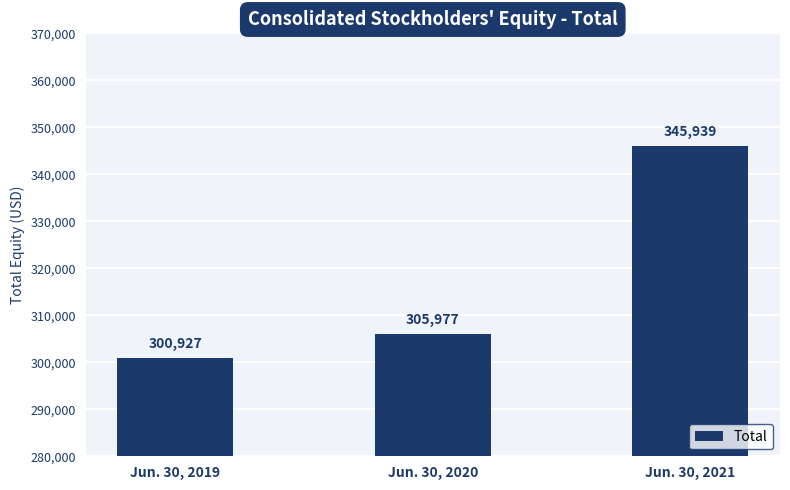

What is the average value?

317614